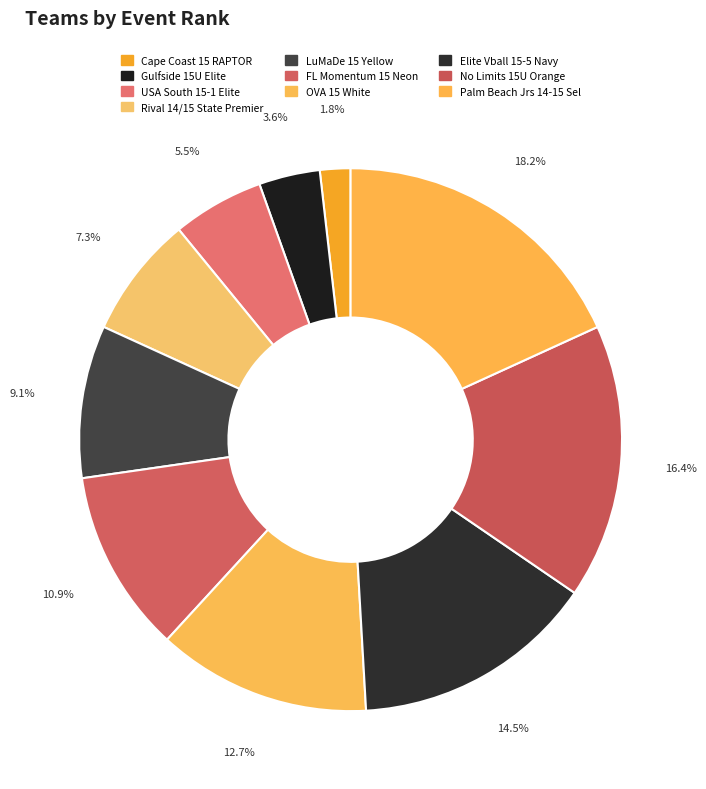

To the nearest percent, what is the average slice percentage?

10%